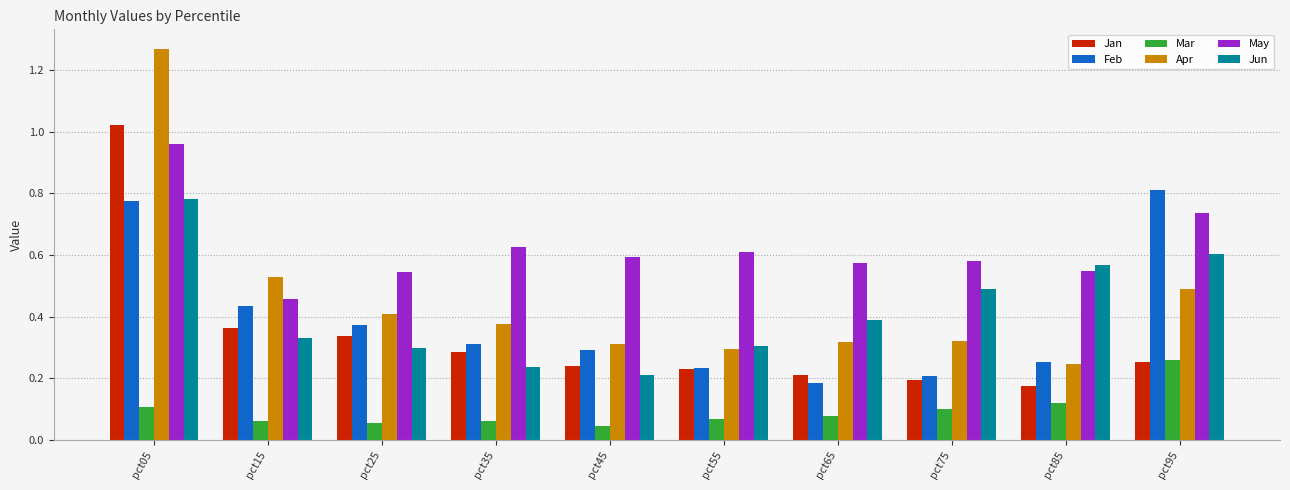

The Feb series shows 0.5 at pct35. True or false?

False